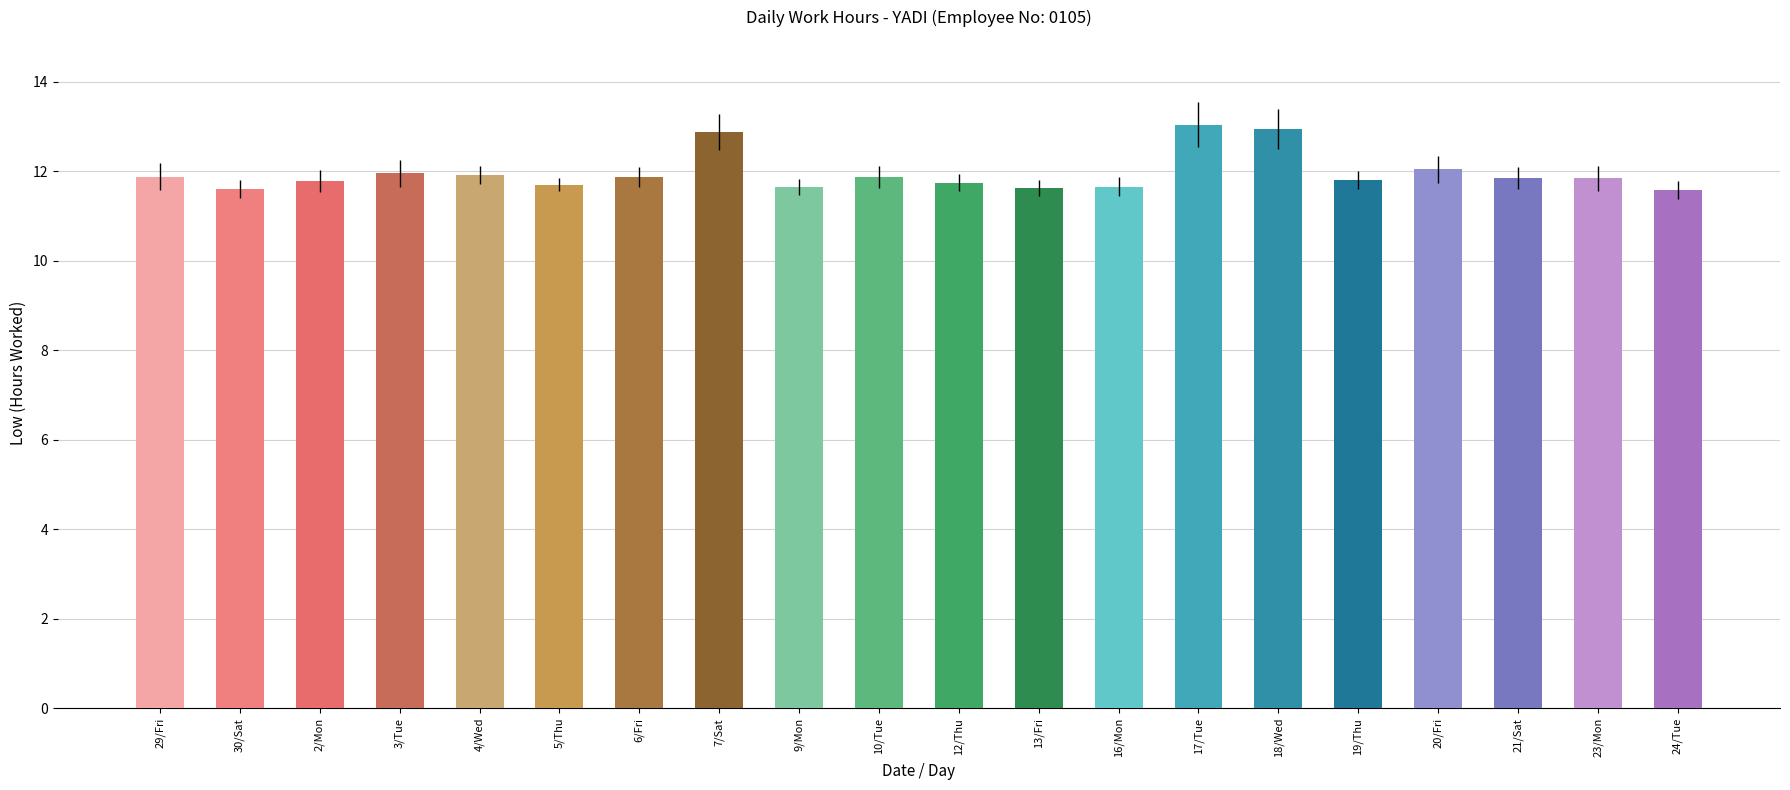

What position from the left is 7/Sat?

8